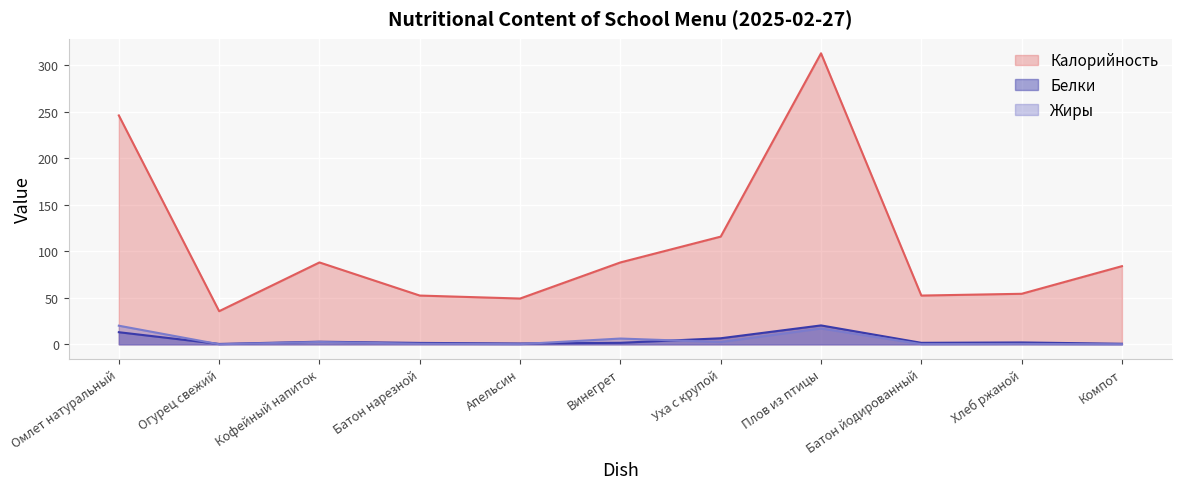

What position from the right is Хлеб ржаной?

2